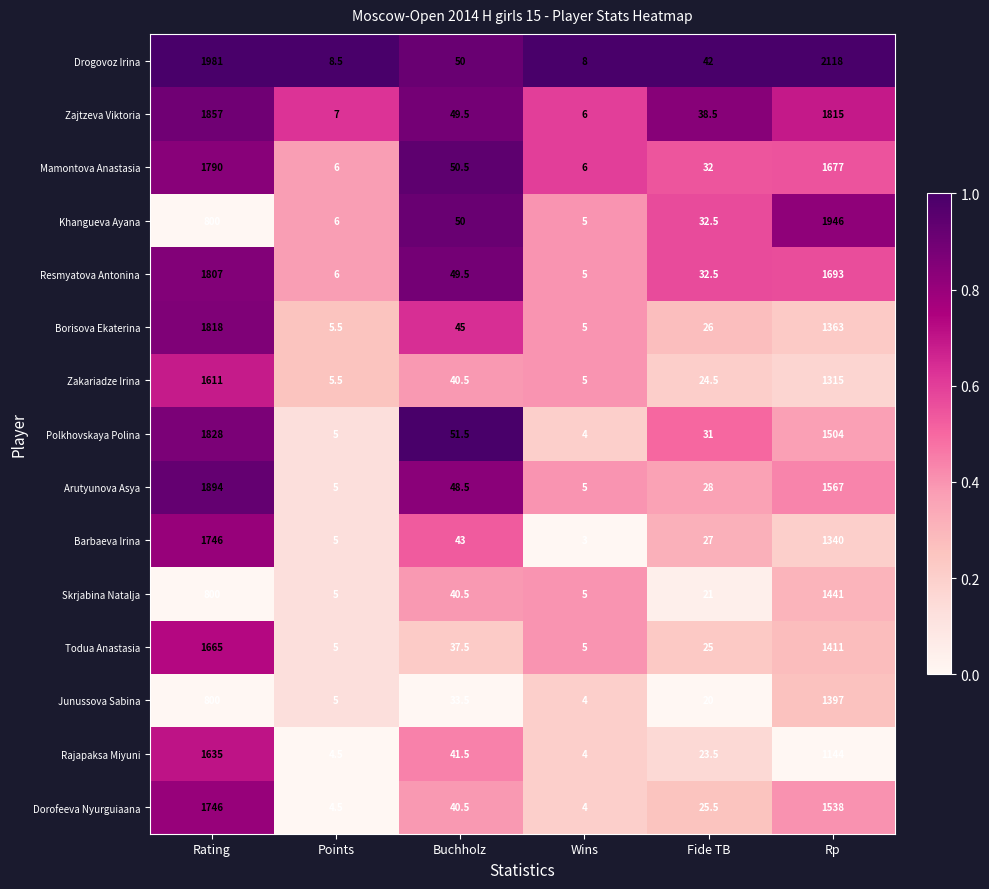

Which series has the largest range (max minus min)?

Drogovoz Irina